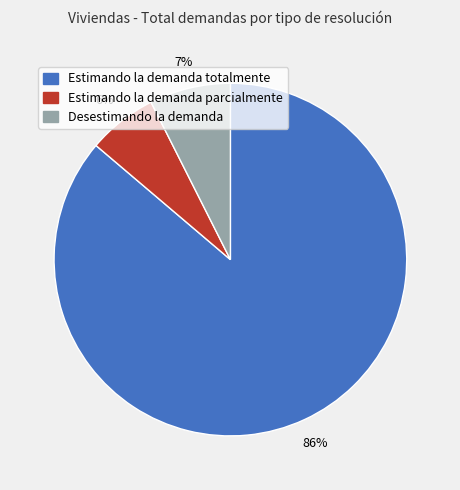

Does any single category account for the majority?

Yes